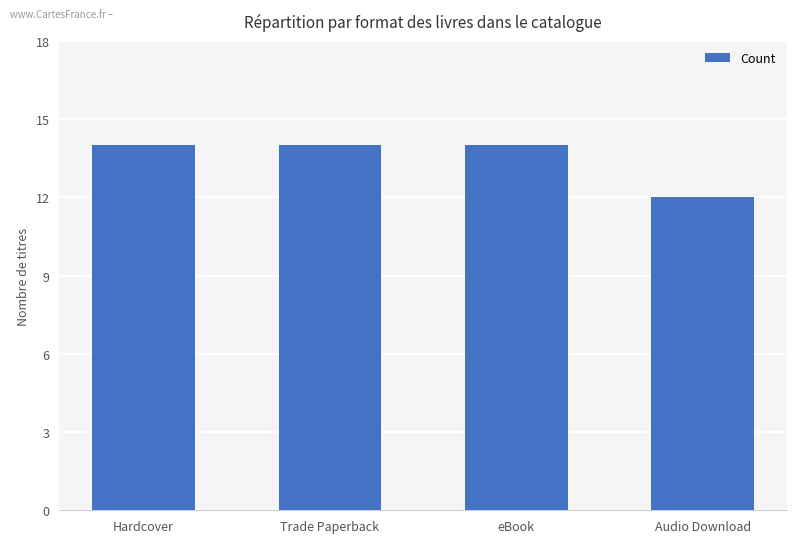

The chart shows a value of 14 at Trade Paperback. True or false?

True